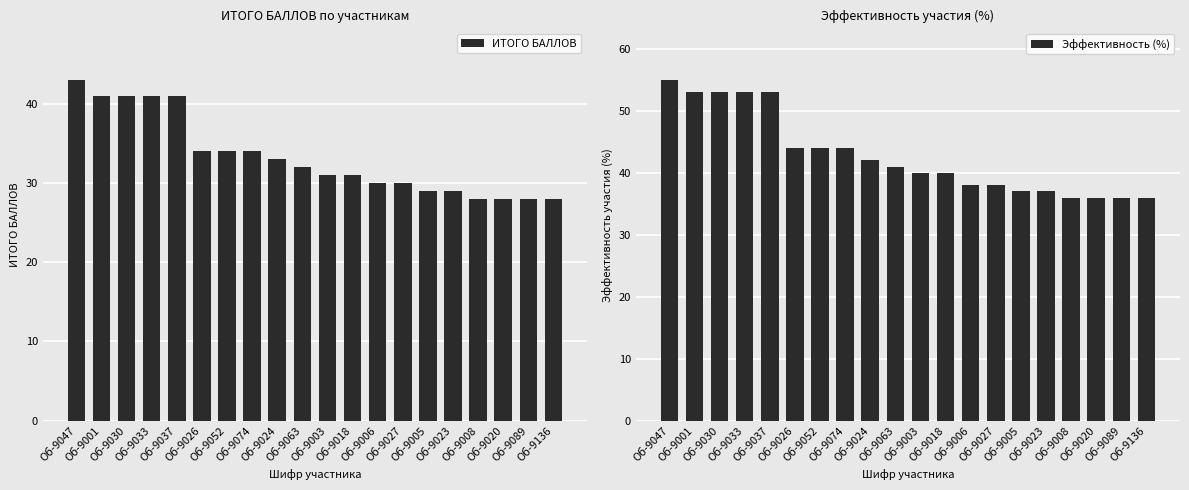

How many values in the ИТОГО БАЛЛОВ series exceed 32?

9